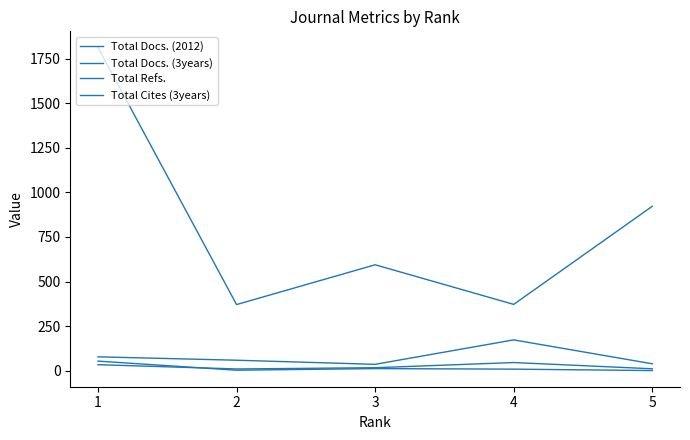

Does the chart display data point markers on the line(s)?

No